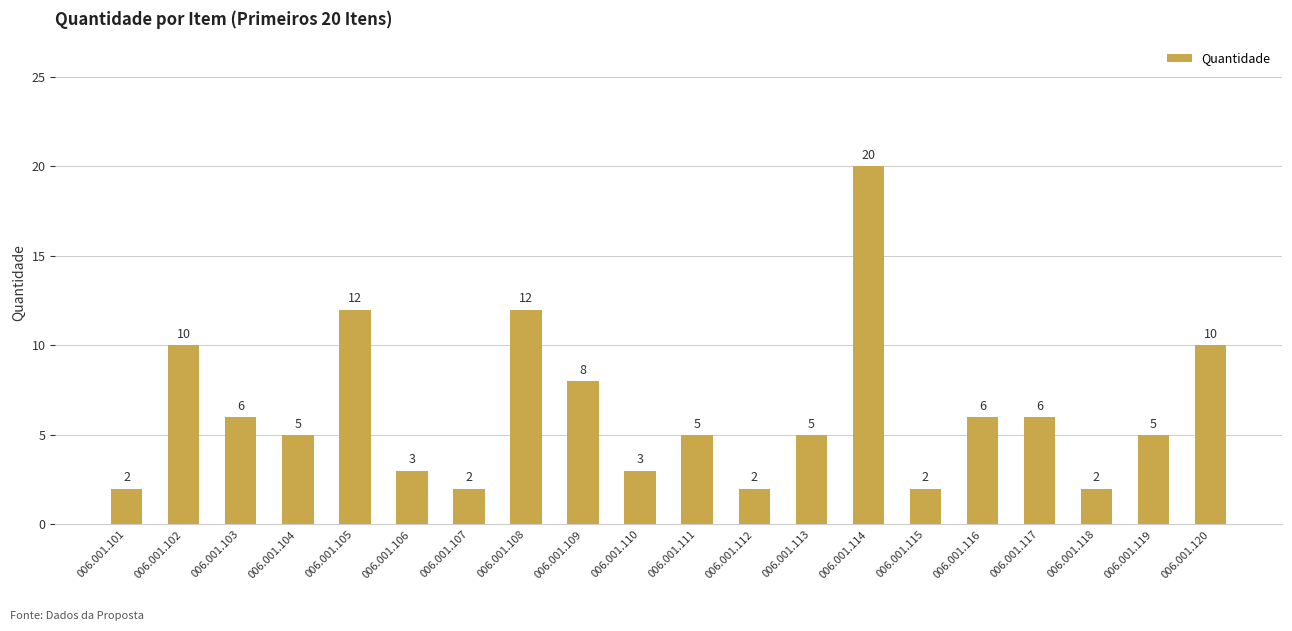

Where does the data first go above 5?

006.001.102